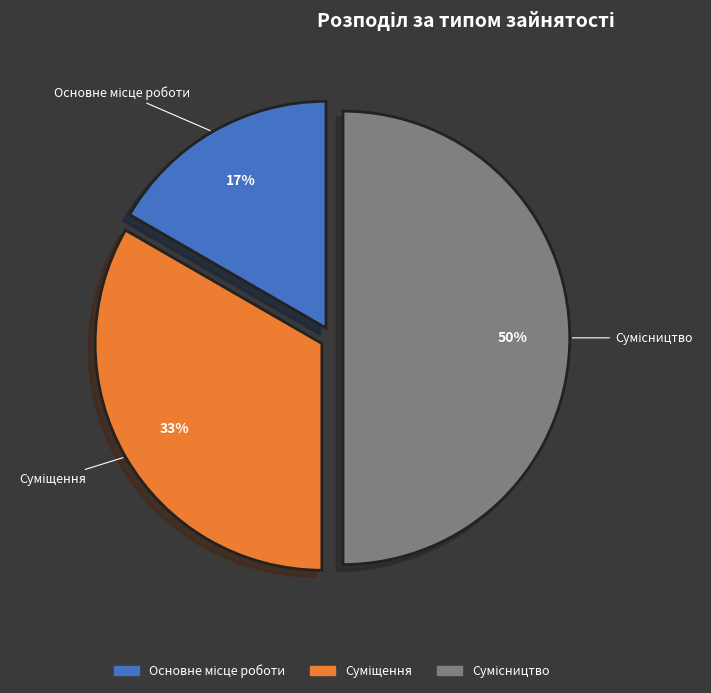

To the nearest percent, what is the average slice percentage?

33%